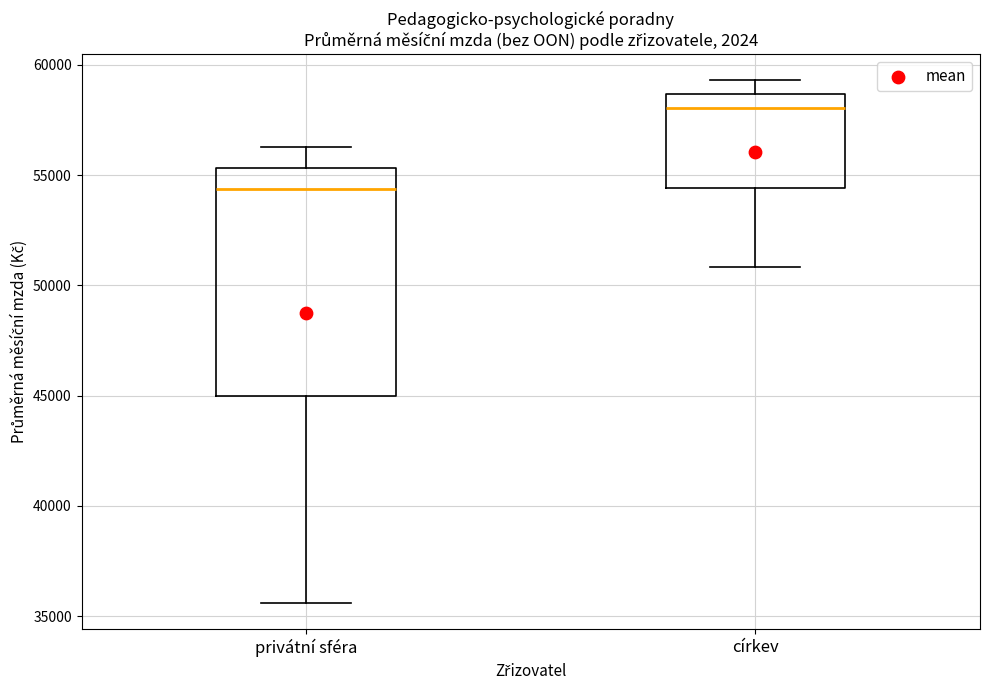

Which box has the highest median line?

církev